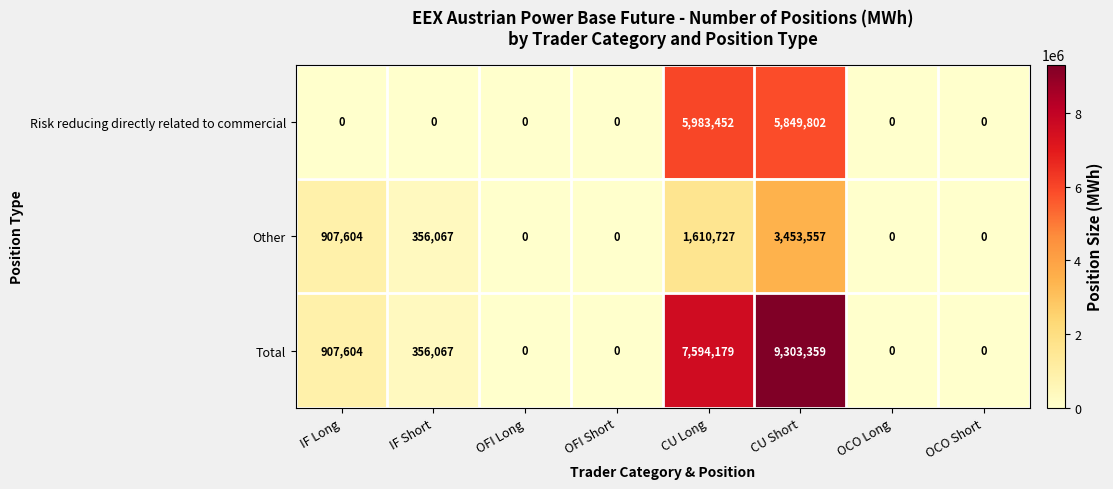

Which series changed the most between CU Long and CU Short?

Other